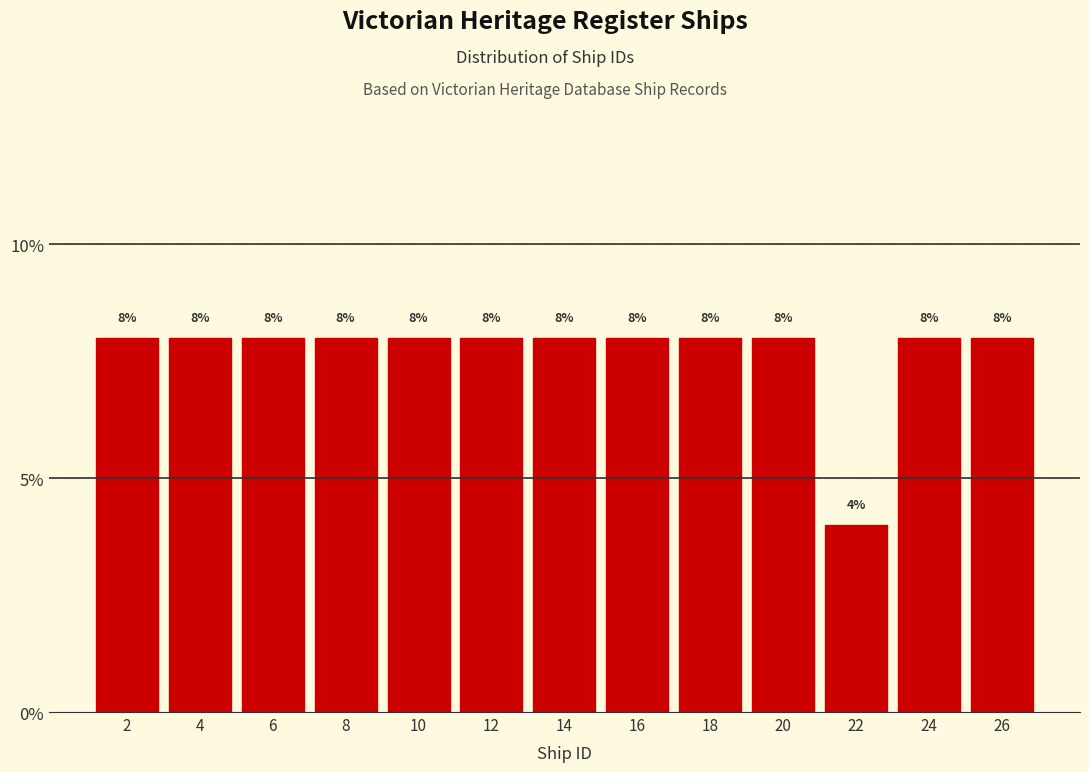

Reading left to right, transcribe this chart: for each bar, give the range it covers on the x-axis and its height.

1 to 3: 8
3 to 5: 8
5 to 7: 8
7 to 9: 8
9 to 11: 8
11 to 13: 8
13 to 15: 8
15 to 17: 8
17 to 19: 8
19 to 21: 8
21 to 23: 4
23 to 25: 8
25 to 27: 8